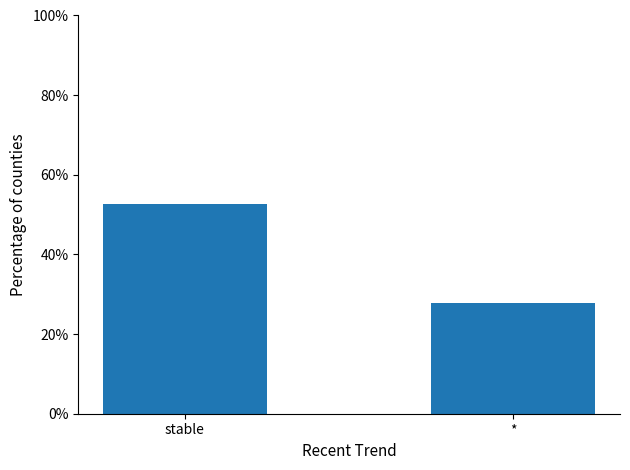

Which has a higher value, stable or *?

stable